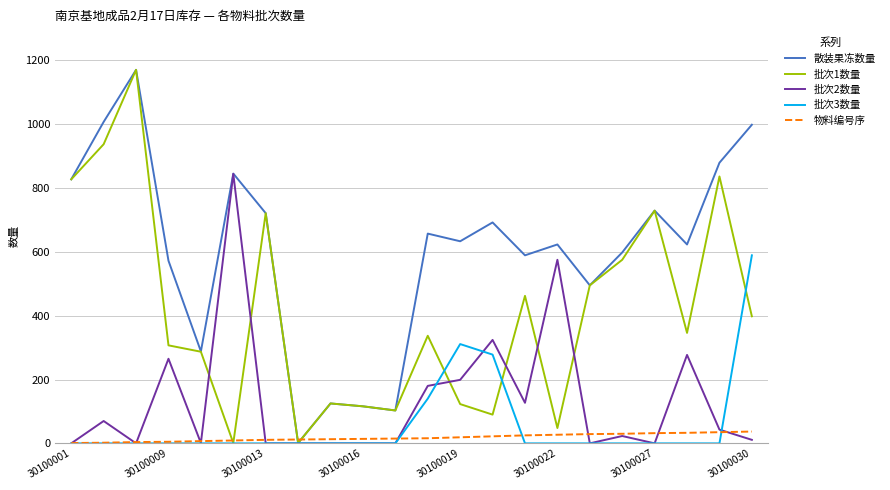

Which series has the largest total across all categories?

散装果冻数量